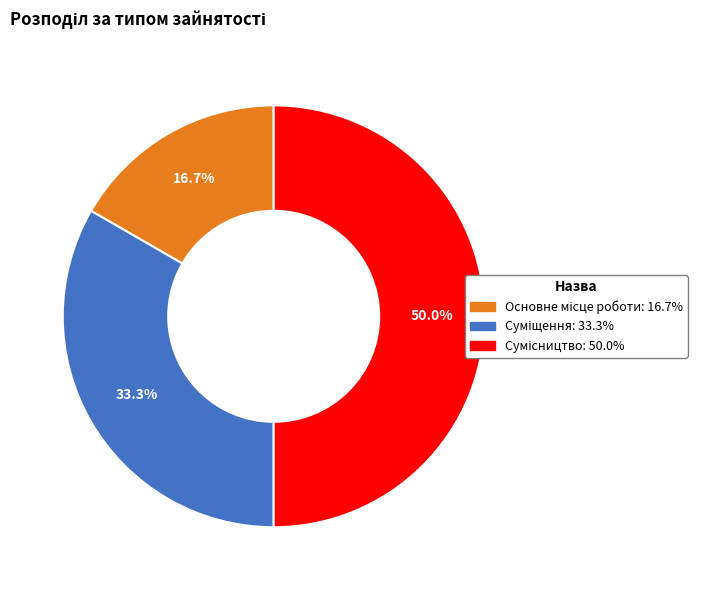

How many slices are in this pie chart?

3